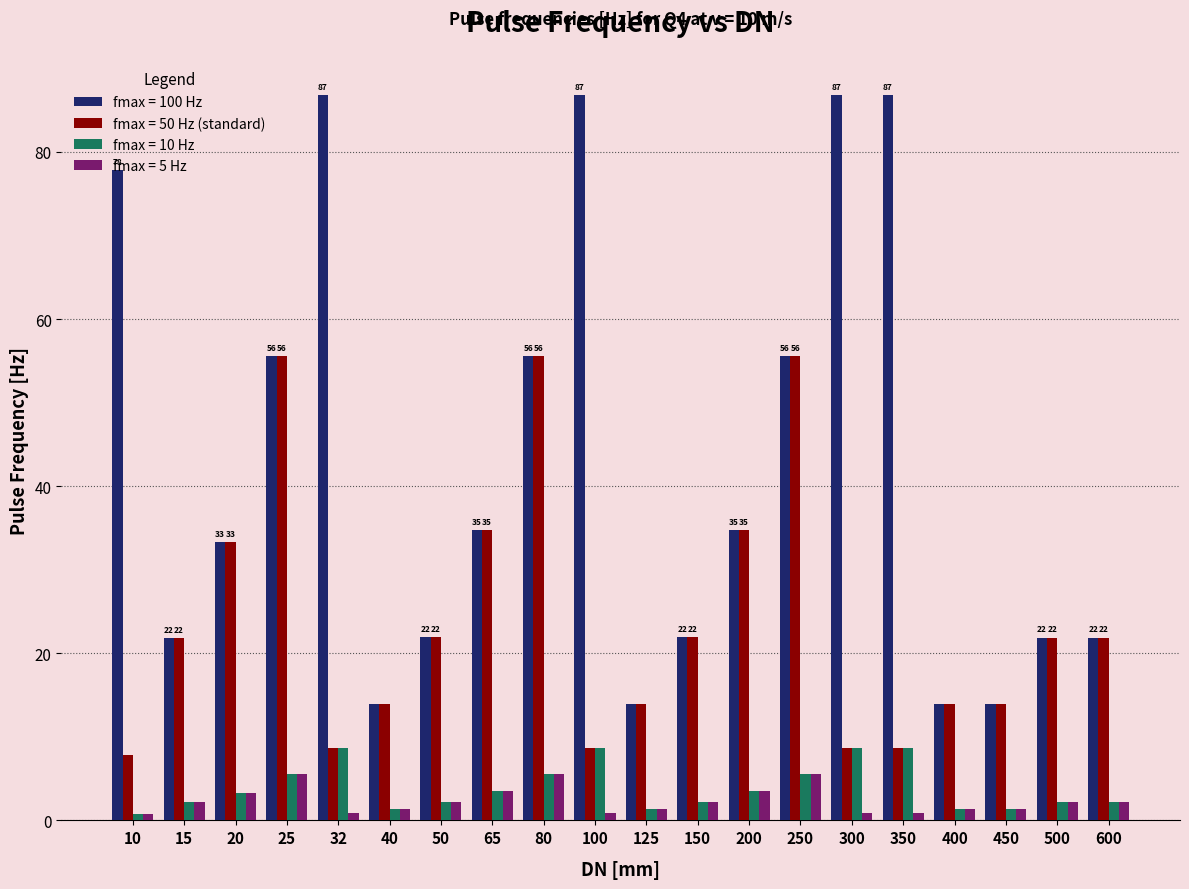

Which series has the largest range (max minus min)?

fmax = 100 Hz